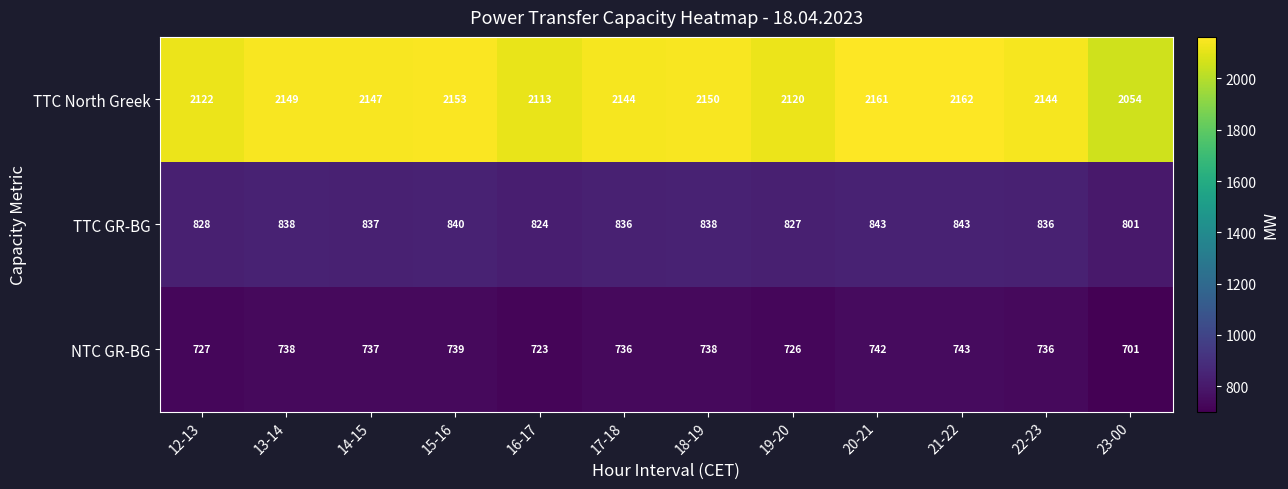

How many values in the TTC North Greek series are below 2147?

6